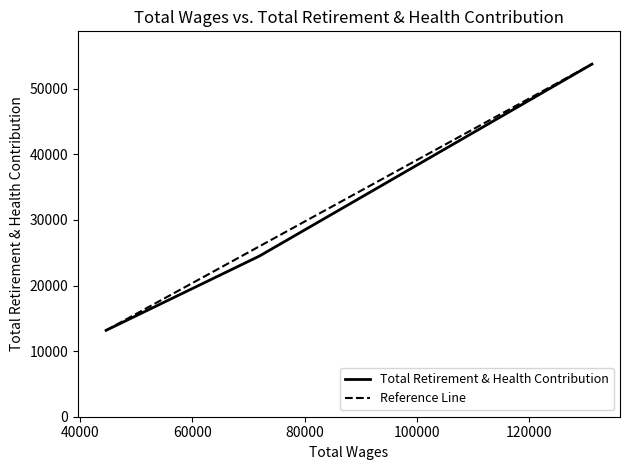

What is the greatest value displayed?

53746